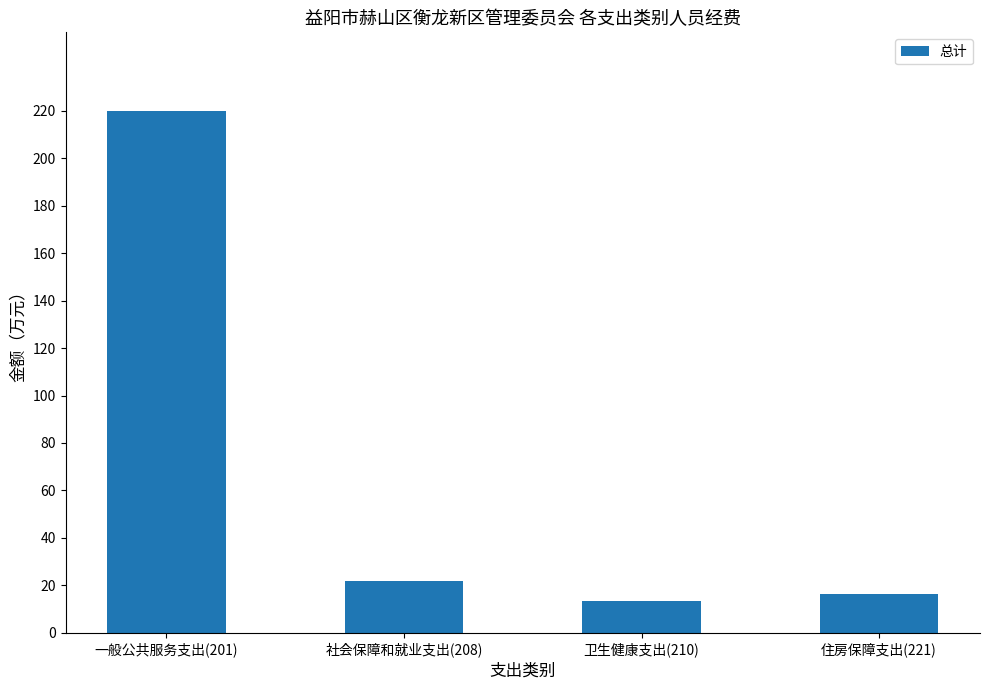

Between 社会保障和就业支出(208) and 一般公共服务支出(201), which is larger?

一般公共服务支出(201)